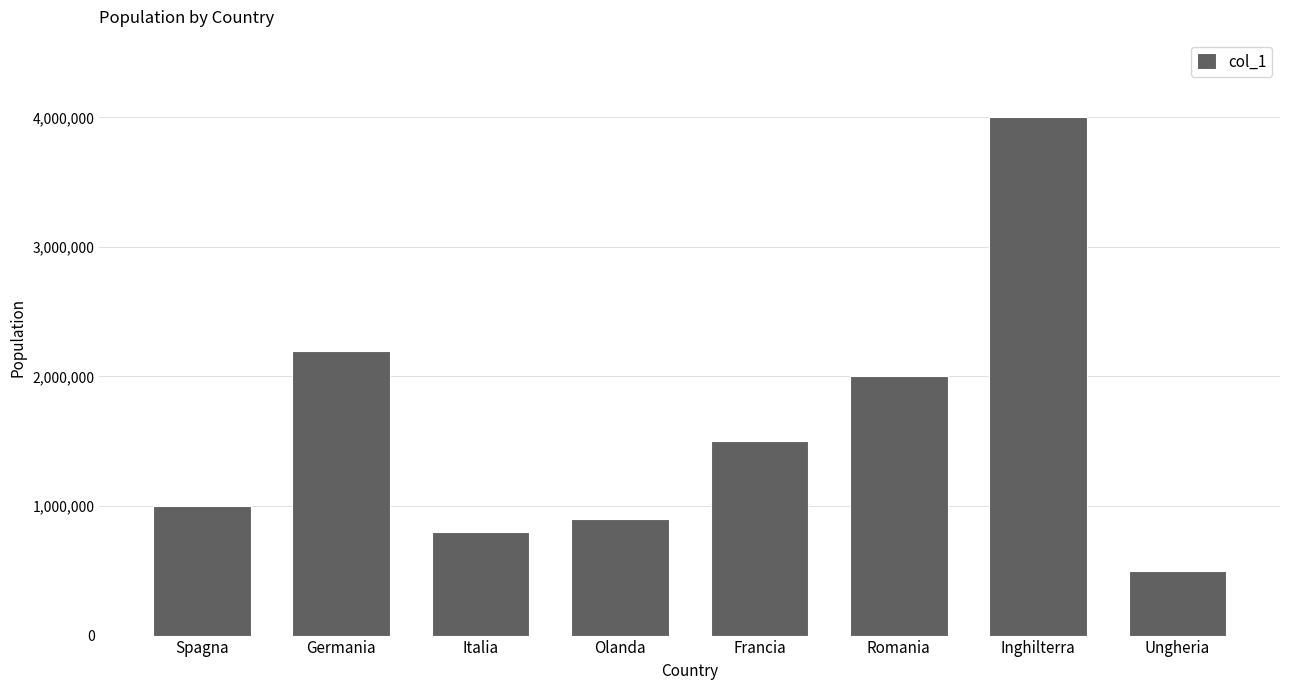

What is the sum of all values?

12900000